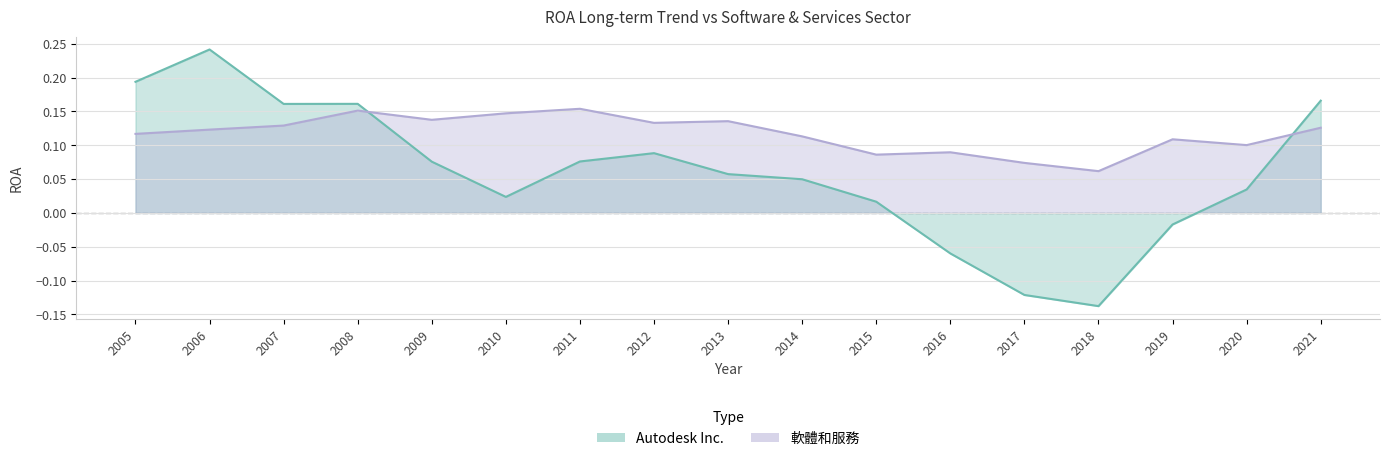

What is the difference between the maximum and second lowest values in the 軟體和服務 series?

0.1